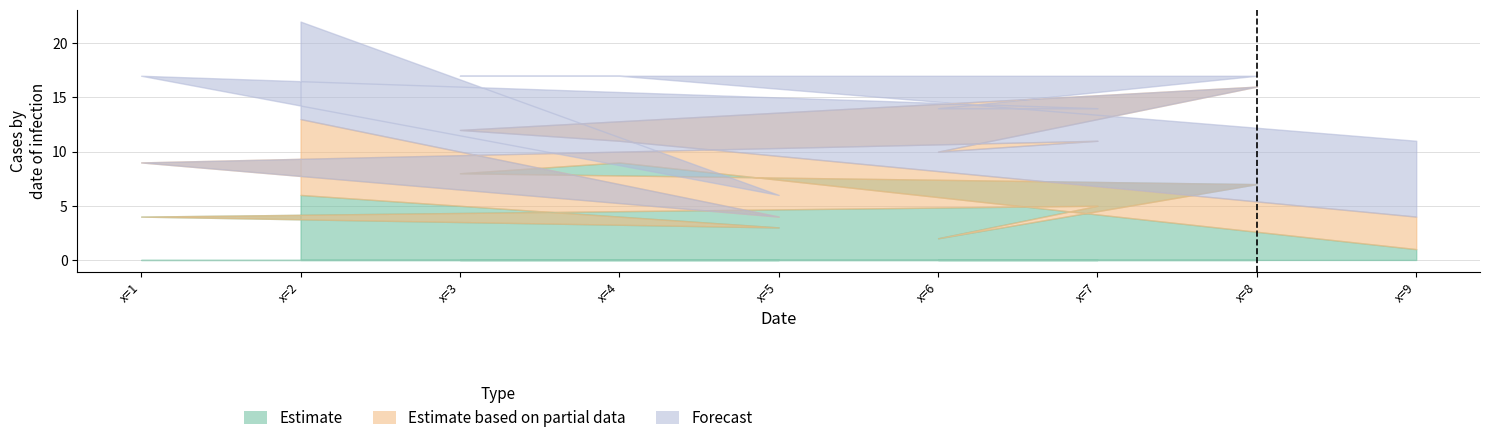

Which category has the lowest value in the Forecast series?

x=5